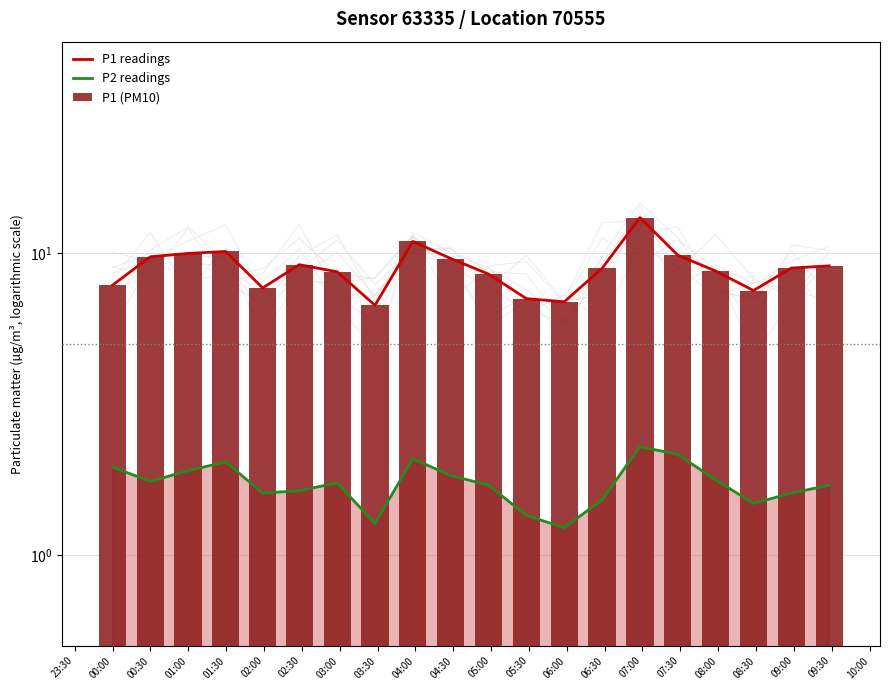

Which series has the largest total across all categories?

P1 readings